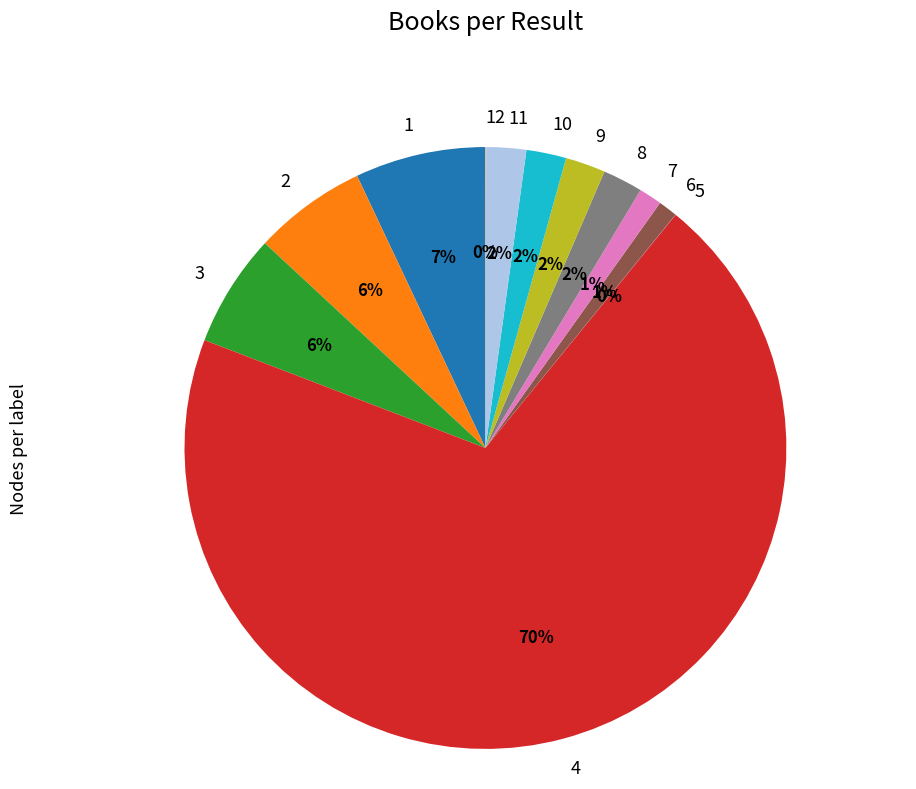

To the nearest percent, what percentage of the pie is 2?

6%